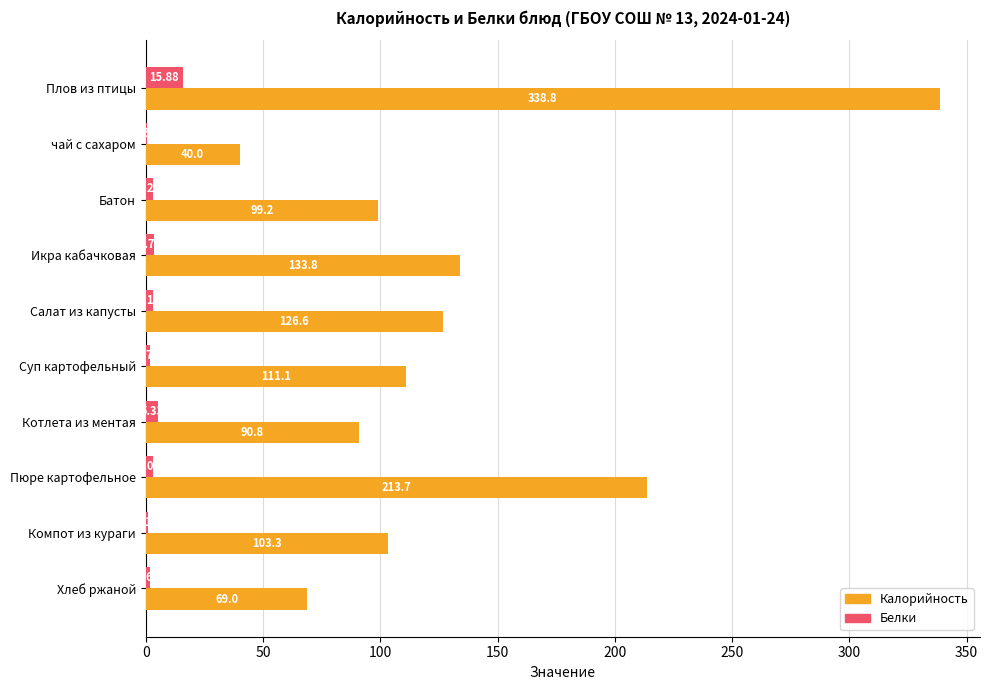

Which label corresponds to the largest value in the chart?

Плов из птицы